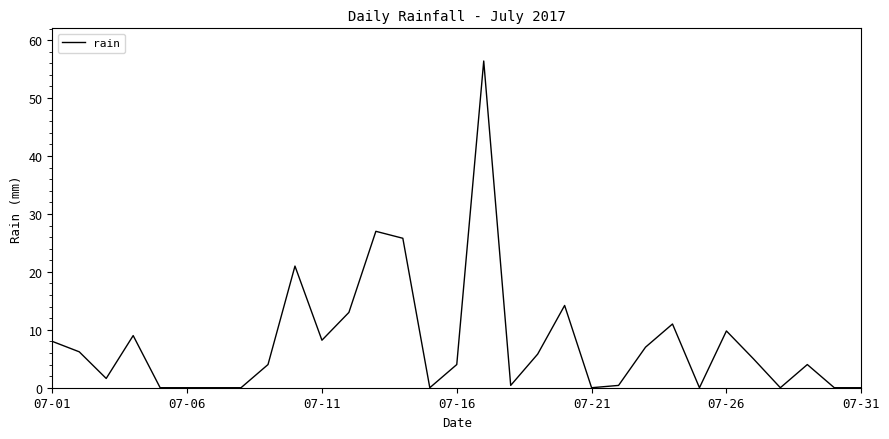

What is the maximum value shown in the chart?

56.4